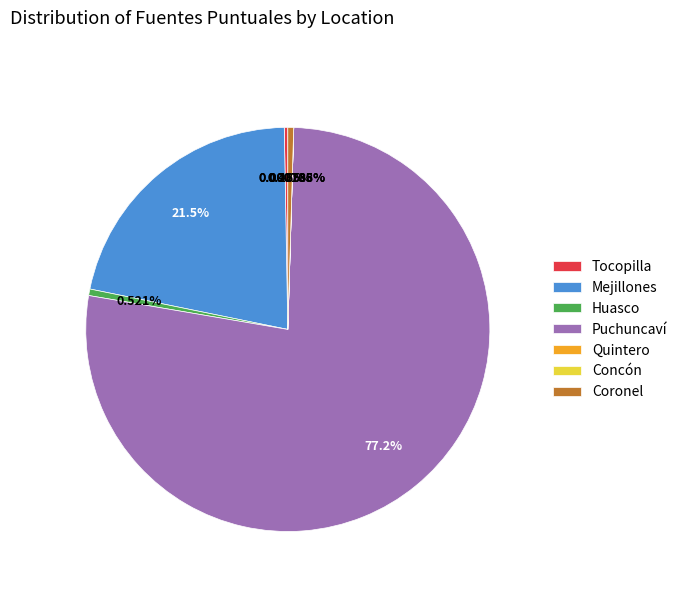

Which has a higher value, Mejillones or Coronel?

Mejillones